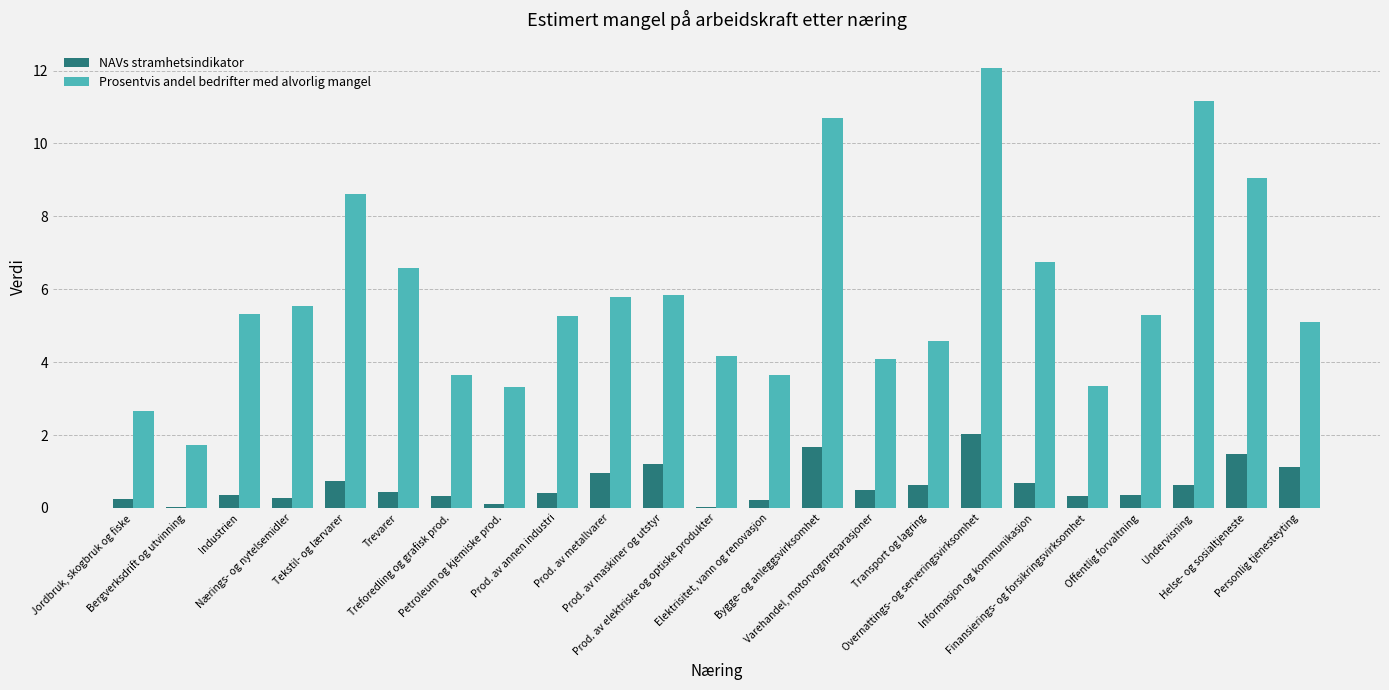

Between Prod. av annen industri and Transport og lagring, which series saw the biggest shift?

Prosentvis andel bedrifter med alvorlig mangel